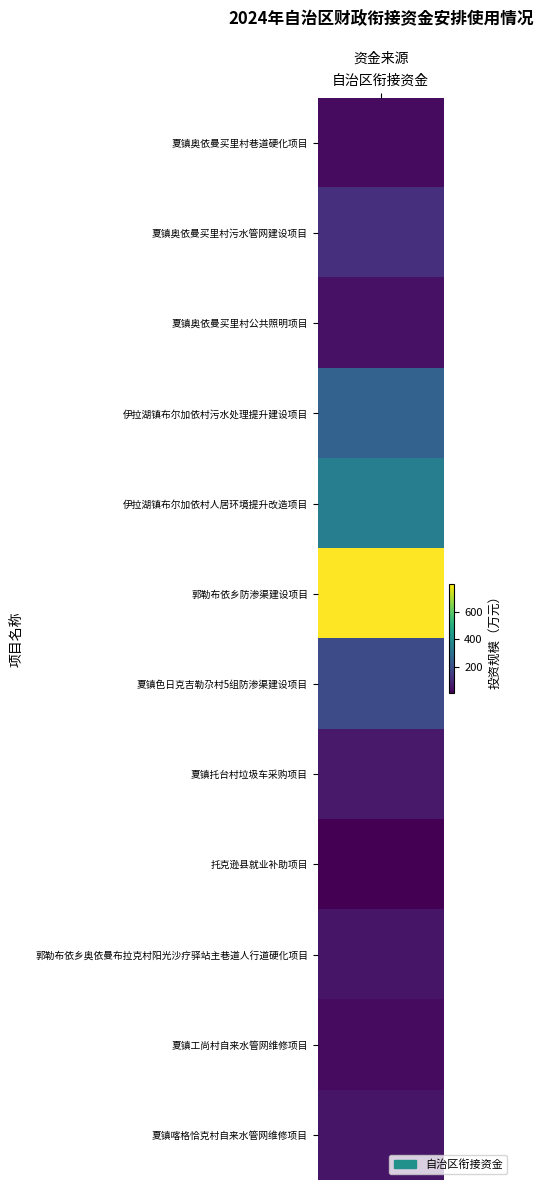

Approximately how many times larger is the value at 7 compared to 9?

1.2